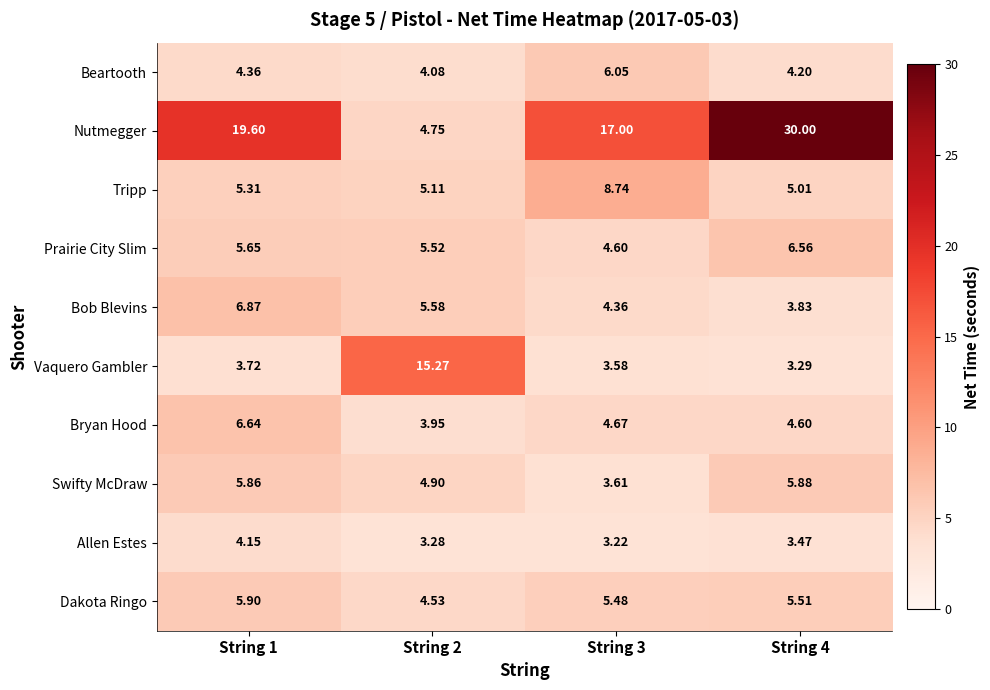

Rank the series at String 2 from lowest to highest value.

Allen Estes, Bryan Hood, Beartooth, Dakota Ringo, Nutmegger, Swifty McDraw, Tripp, Prairie City Slim, Bob Blevins, Vaquero Gambler